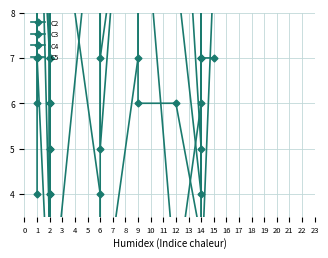

What is the value of the C5 point at the 9th from the left?

3